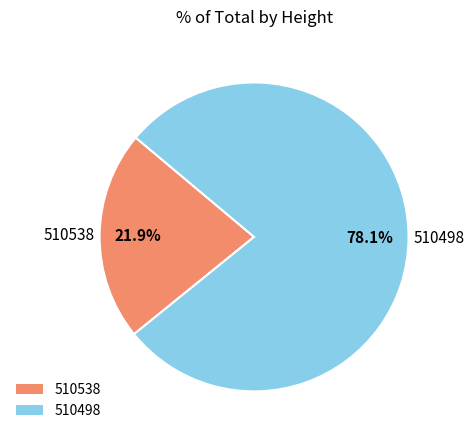

To the nearest percent, what is the combined percentage of 510538 and 510498?

100%